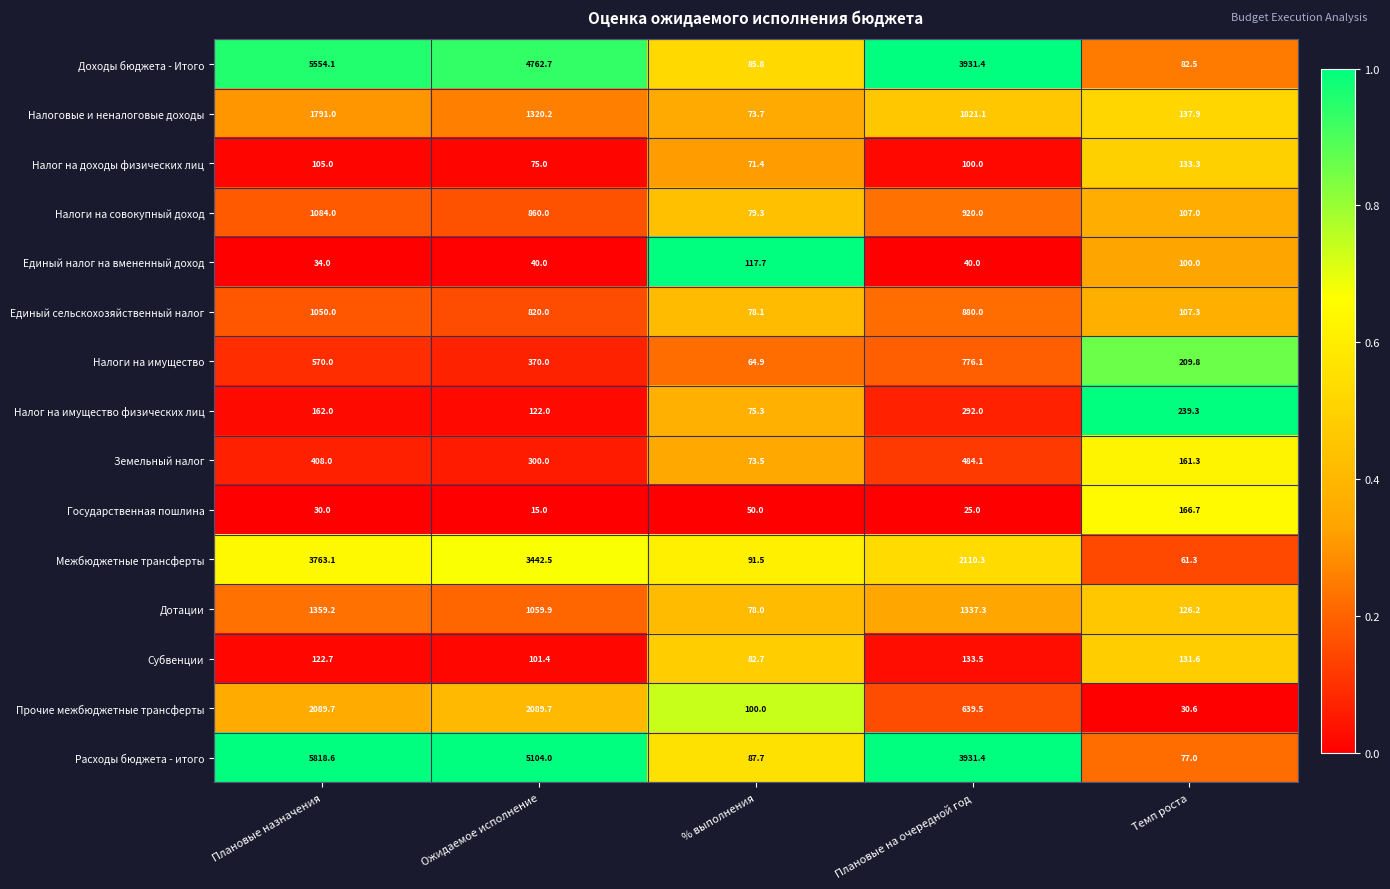

Rank the series by their maximum value, from highest to lowest.

Расходы бюджета - итого, Доходы бюджета - Итого, Межбюджетные трансферты, Прочие межбюджетные трансферты, Налоговые и неналоговые доходы, Дотации, Налоги на совокупный доход, Единый сельскохозяйственный налог, Налоги на имущество, Земельный налог, Налог на имущество физических лиц, Государственная пошлина, Субвенции, Налог на доходы физических лиц, Единый налог на вмененный доход